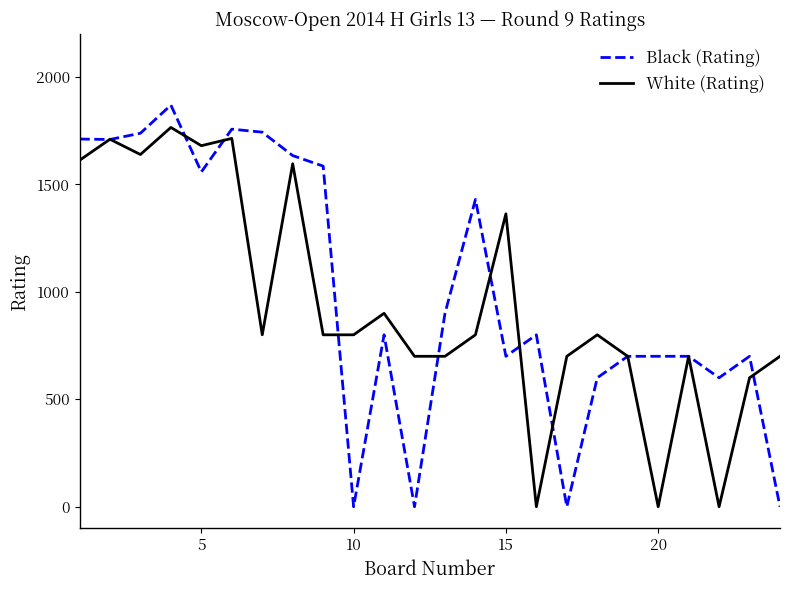

What is the maximum value shown in the chart?

1869